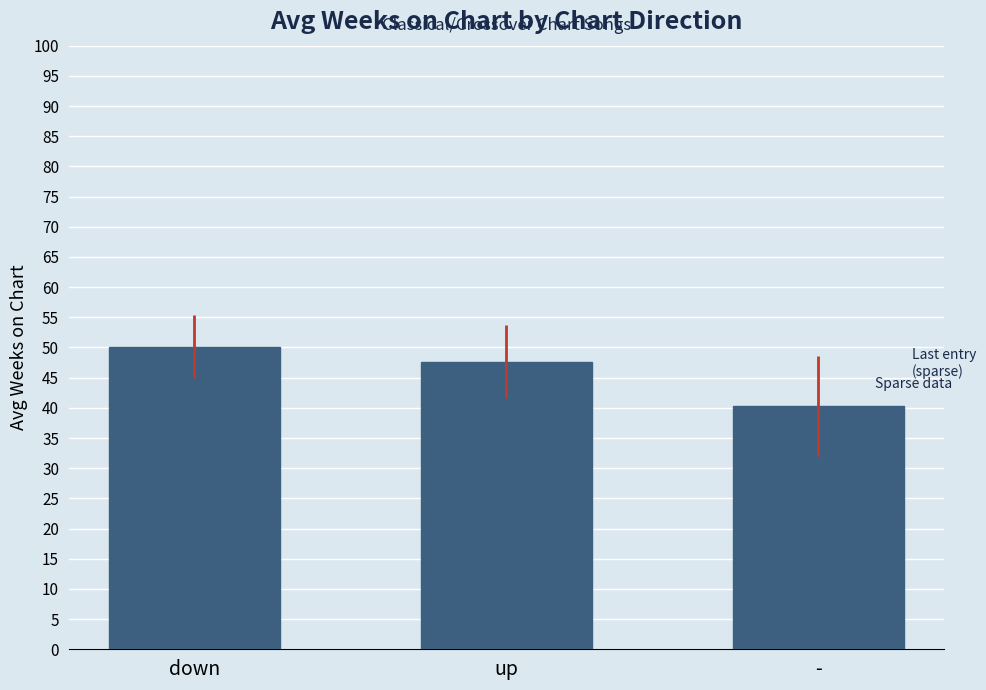

Between up and down, which is larger?

down